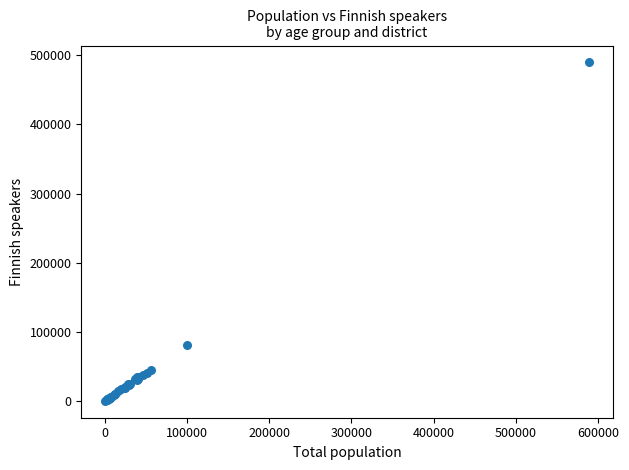

What Y value in the scatter plot is closest to 245156?

80918